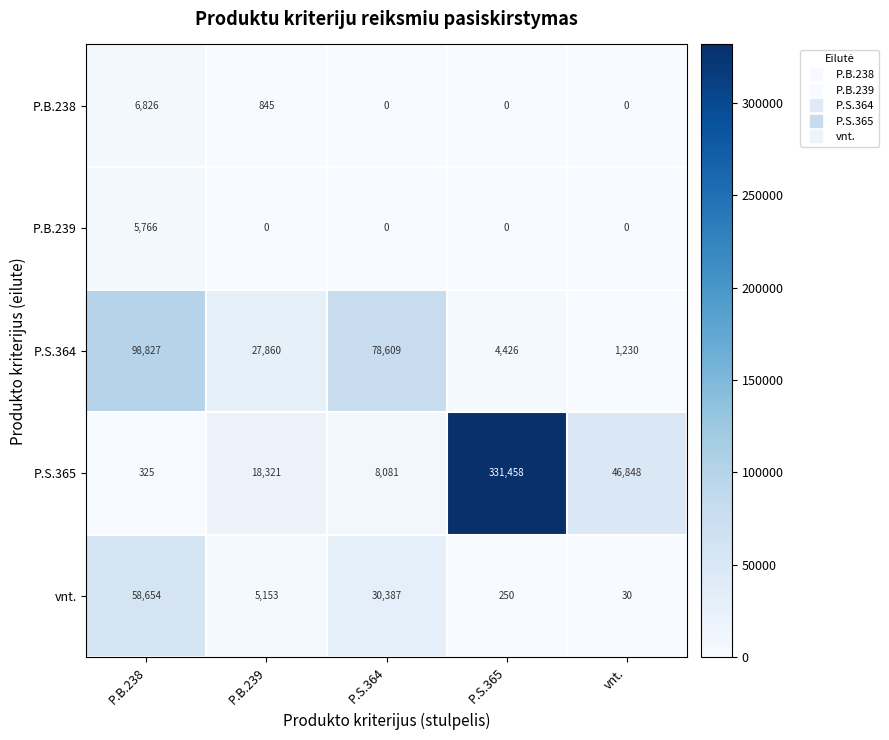

Which series changed the most between P.B.238 and vnt.?

P.S.364